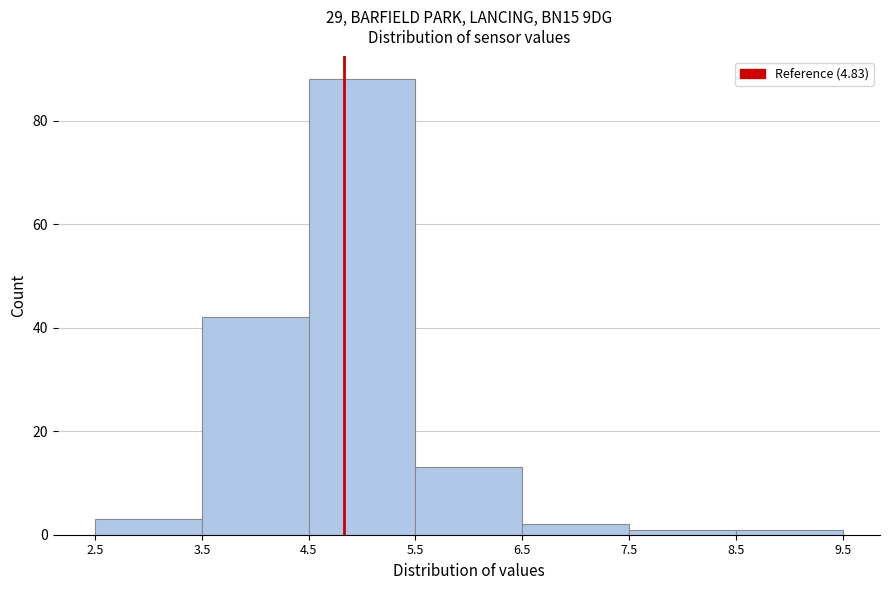

Reading left to right, list every bar in this chart as the range it spans on the x-axis followed by its height. The values are not printed on the chart, so give them approximately, as read against the axis.

2.5 to 3.5: 4
3.5 to 4.5: 42
4.5 to 5.5: 88
5.5 to 6.5: 14
6.5 to 7.5: 2
7.5 to 8.5: under 2
8.5 to 9.5: under 2